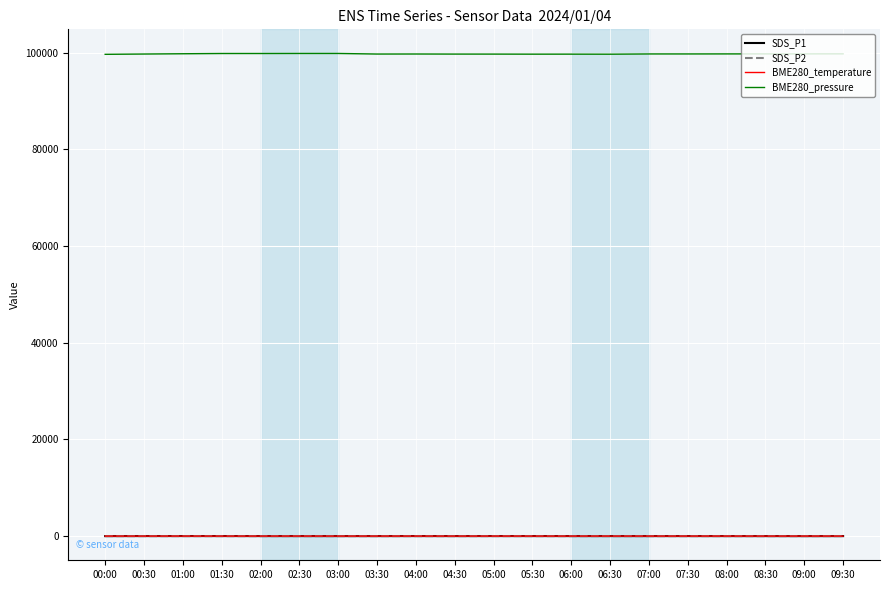

Which series has the largest total across all categories?

BME280_pressure